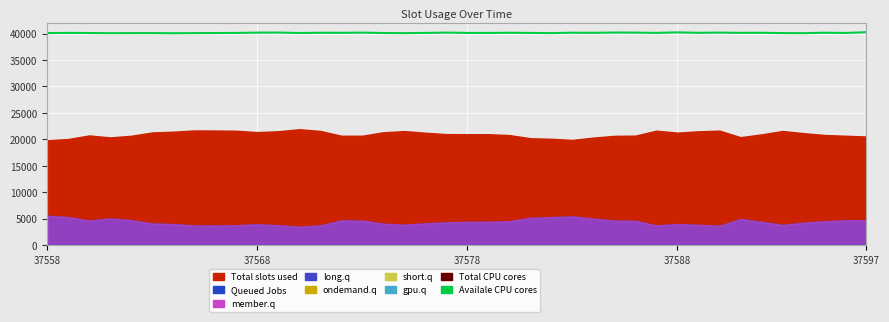

Which category has the highest value in the Availale CPU cores series?

37597